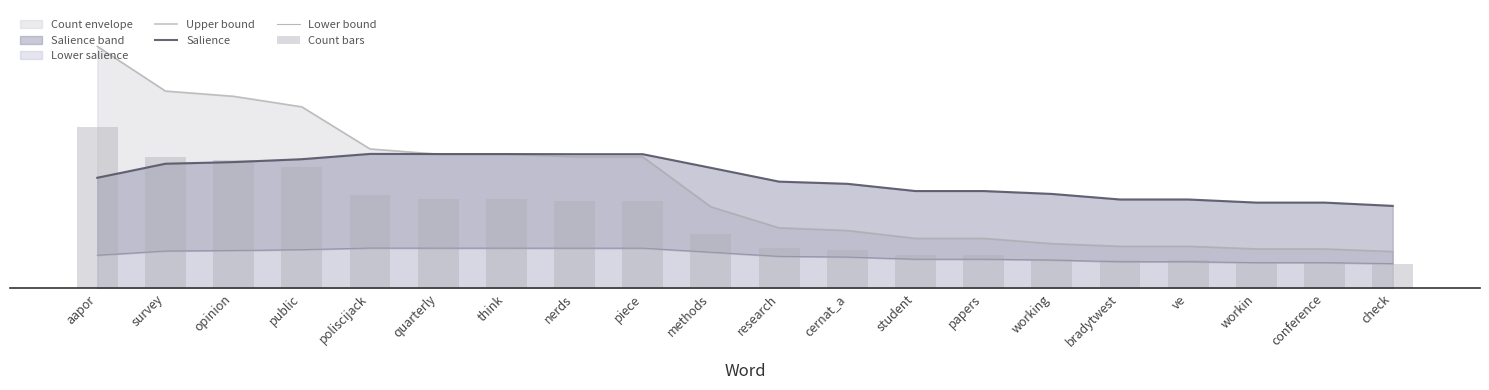

How many groups of bars are there?

20